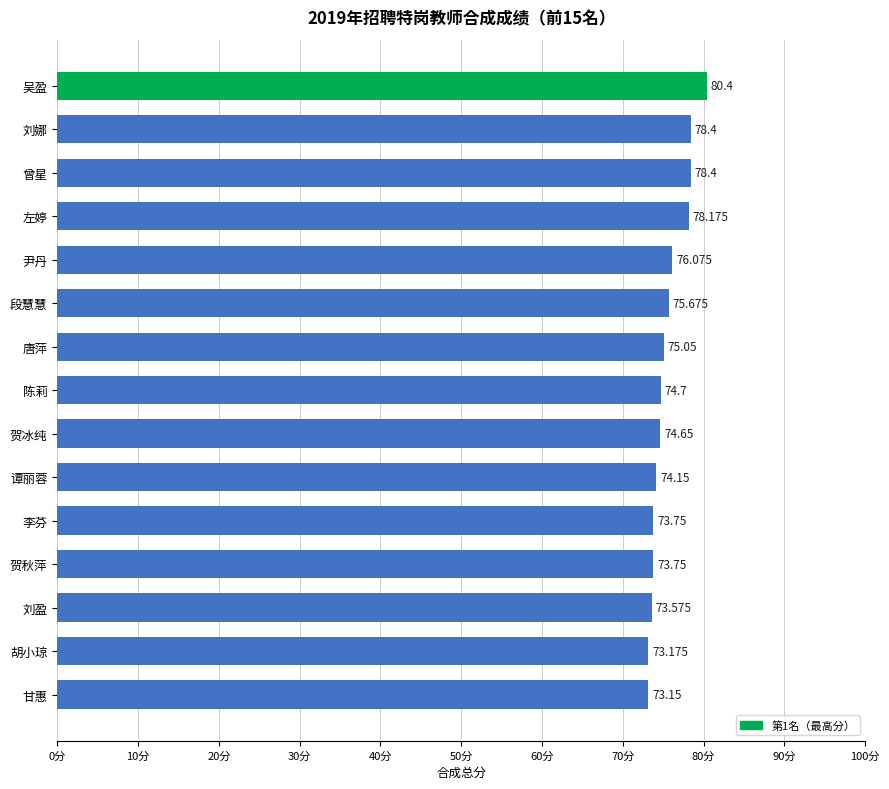

Does the chart contain stacked bars?

No